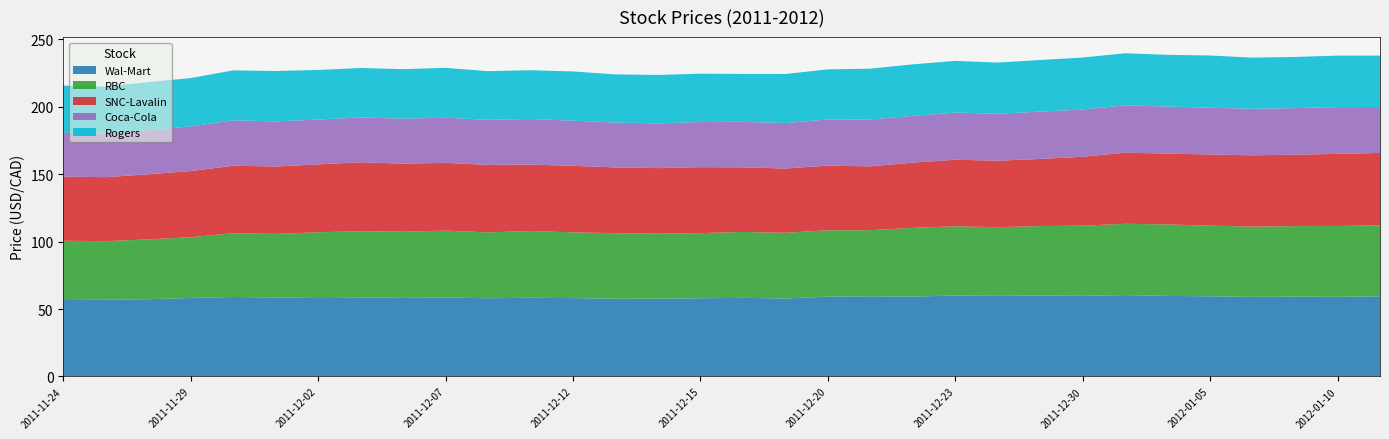

Reading left to right, extract all data points from this chart.

Wal-Mart: 2011-11-24=56.6	2011-11-25=56.9	2011-11-28=57.2	2011-11-29=58.2	2011-11-30=58.9	2011-12-01=58.6	2011-12-02=58.1	2011-12-05=58.3	2011-12-06=58.8	2011-12-07=58.5	2011-12-08=58.0	2011-12-09=58.3	2011-12-12=58.1	2011-12-13=57.6	2011-12-14=57.6	2011-12-15=58.0	2011-12-16=58.3	2011-12-19=57.8	2011-12-20=59.2	2011-12-21=59.4	2011-12-22=59.2	2011-12-23=60.0	2011-12-28=59.7	2011-12-29=60.0	2011-12-30=59.8	2012-01-03=60.3	2012-01-04=59.7	2012-01-05=59.4	2012-01-06=59.0	2012-01-09=59.2	2012-01-10=59.0	2012-01-11=59.4
RBC: 2011-11-24=43.9	2011-11-25=43.4	2011-11-28=44.3	2011-11-29=45.0	2011-11-30=47.3	2011-12-01=47.0	2011-12-02=48.8	2011-12-05=49.3	2011-12-06=48.5	2011-12-07=49.6	2011-12-08=48.8	2011-12-09=49.5	2011-12-12=48.7	2011-12-13=48.6	2011-12-14=48.2	2011-12-15=48.3	2011-12-16=48.8	2011-12-19=48.7	2011-12-20=49.1	2011-12-21=49.0	2011-12-22=50.9	2011-12-23=51.3	2011-12-28=50.9	2011-12-29=51.5	2011-12-30=52.0	2012-01-03=52.8	2012-01-04=53.0	2012-01-05=52.3	2012-01-06=52.0	2012-01-09=52.2	2012-01-10=52.4	2012-01-11=52.6
SNC-Lavalin: 2011-11-24=47.6	2011-11-25=47.4	2011-11-28=48.3	2011-11-29=49.0	2011-11-30=50.0	2011-12-01=50.0	2011-12-02=50.3	2011-12-05=51.1	2011-12-06=50.4	2011-12-07=50.2	2011-12-08=50.0	2011-12-09=49.2	2011-12-12=49.3	2011-12-13=48.7	2011-12-14=48.5	2011-12-15=48.9	2011-12-16=47.9	2011-12-19=47.6	2011-12-20=47.9	2011-12-21=47.2	2011-12-22=48.4	2011-12-23=49.3	2011-12-28=49.3	2011-12-29=49.7	2011-12-30=51.1	2012-01-03=52.7	2012-01-04=52.5	2012-01-05=52.7	2012-01-06=52.8	2012-01-09=52.9	2012-01-10=53.5	2012-01-11=53.6
Coca-Cola: 2011-11-24=32.4	2011-11-25=32.4	2011-11-28=32.6	2011-11-29=33.1	2011-11-30=33.6	2011-12-01=33.4	2011-12-02=33.2	2011-12-05=33.2	2011-12-06=33.3	2011-12-07=33.4	2011-12-08=33.4	2011-12-09=33.8	2011-12-12=33.4	2011-12-13=33.2	2011-12-14=33.1	2011-12-15=33.4	2011-12-16=33.7	2011-12-19=33.7	2011-12-20=34.2	2011-12-21=34.8	2011-12-22=34.6	2011-12-23=35.0	2011-12-28=34.8	2011-12-29=35.1	2011-12-30=35.0	2012-01-03=35.1	2012-01-04=34.9	2012-01-05=34.7	2012-01-06=34.5	2012-01-09=34.5	2012-01-10=34.7	2012-01-11=34.0
Rogers: 2011-11-24=35.0	2011-11-25=34.8	2011-11-28=35.7	2011-11-29=35.8	2011-11-30=37.0	2011-12-01=37.3	2011-12-02=36.8	2011-12-05=36.7	2011-12-06=36.7	2011-12-07=37.0	2011-12-08=36.1	2011-12-09=36.1	2011-12-12=36.4	2011-12-13=35.7	2011-12-14=35.9	2011-12-15=35.8	2011-12-16=35.5	2011-12-19=36.4	2011-12-20=37.1	2011-12-21=37.6	2011-12-22=38.2	2011-12-23=38.3	2011-12-28=38.0	2011-12-29=38.2	2011-12-30=38.5	2012-01-03=38.6	2012-01-04=38.4	2012-01-05=38.7	2012-01-06=37.9	2012-01-09=38.0	2012-01-10=38.1	2012-01-11=38.1